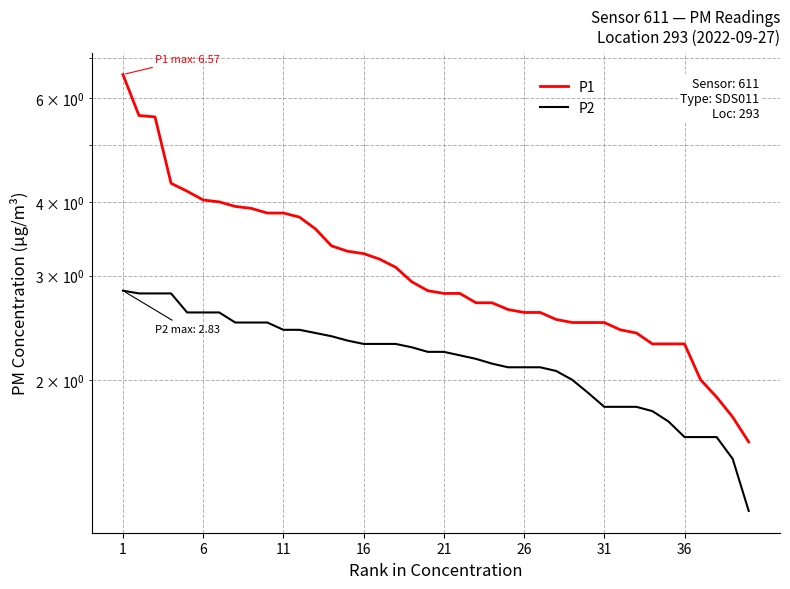

How many data points in P2 are less than 2?

11